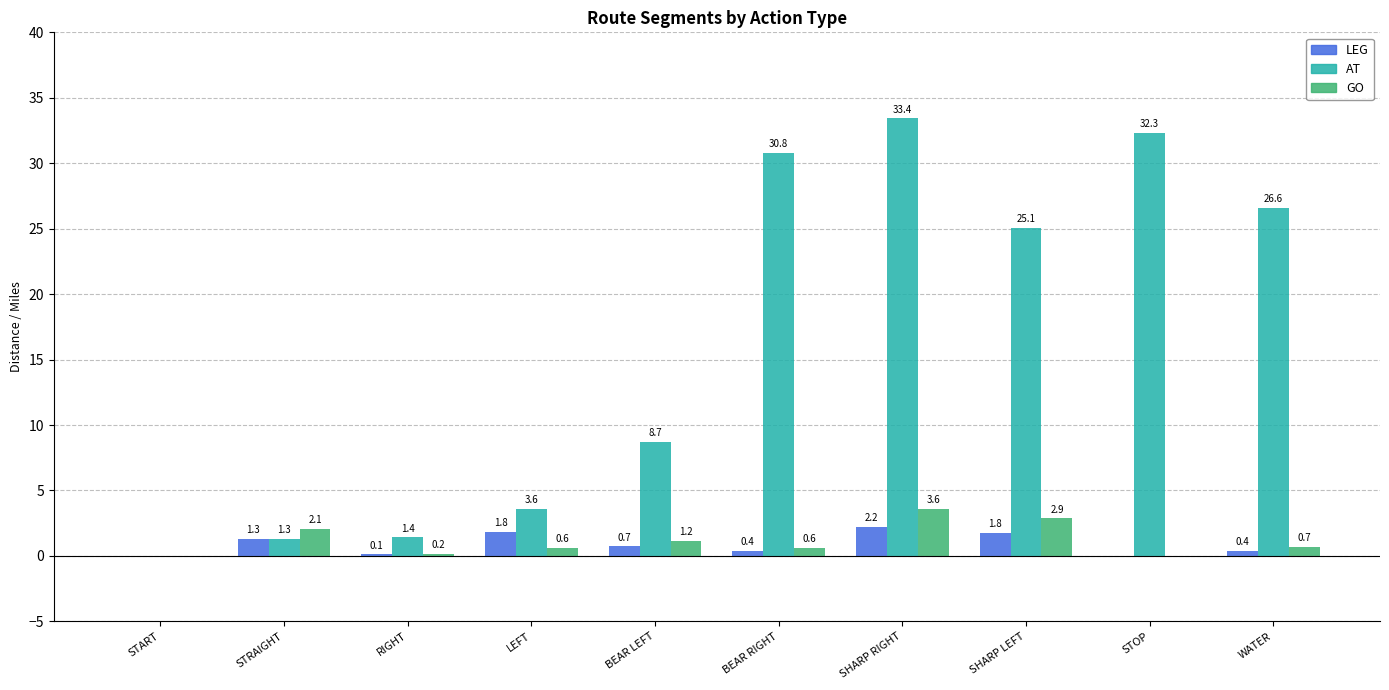

At which category is the sum across all series the highest?

SHARP RIGHT